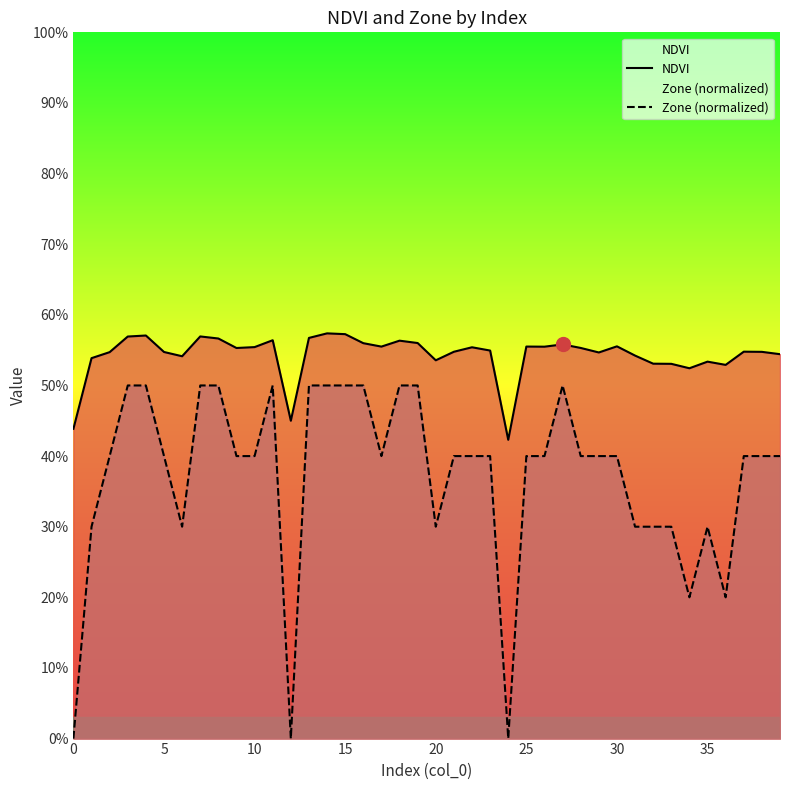

True or false: NDVI and Zone (normalized) intersect in this chart.

False